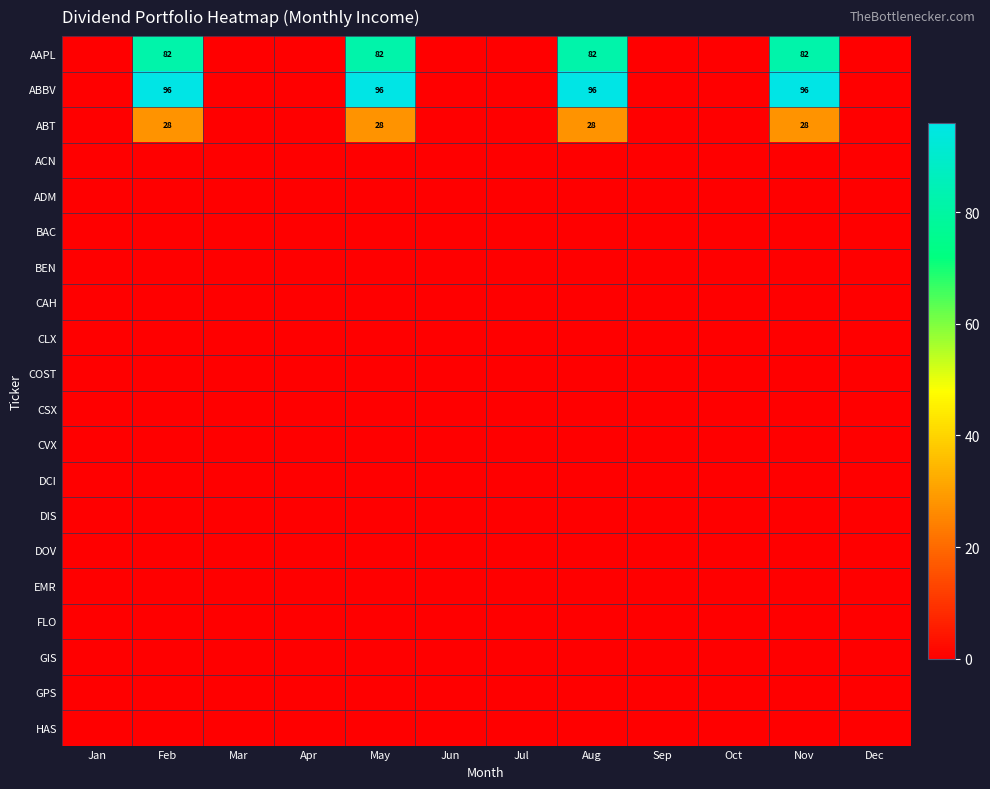

The value of HAS at Apr is 0.0. True or false?

True